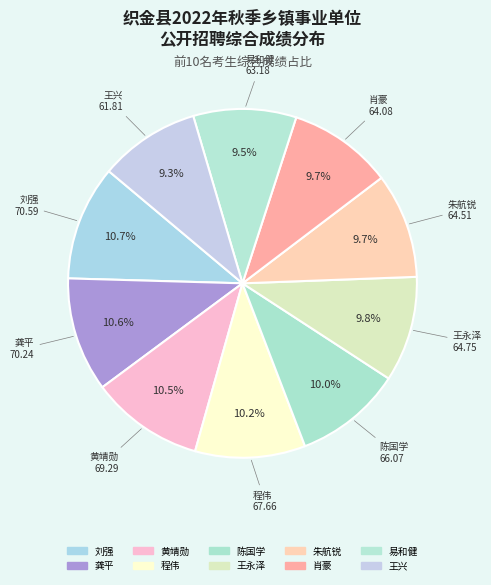

To the nearest percent, what is the combined percentage of 程伟 and 朱航锐?

20%